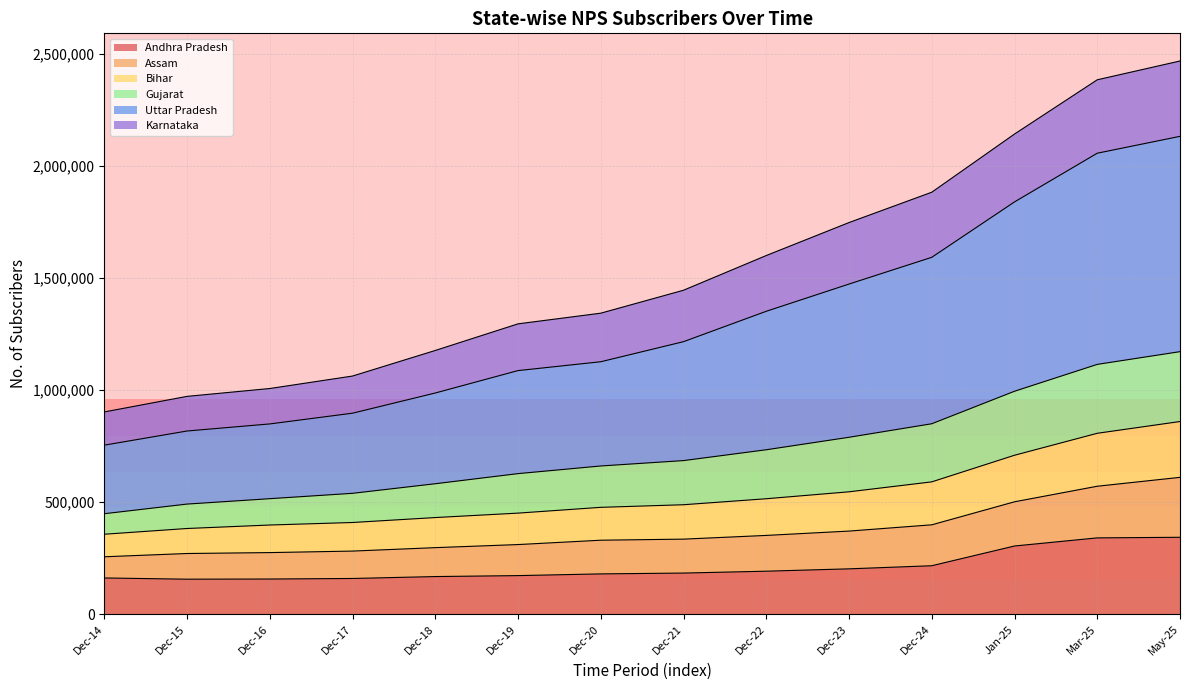

True or false: Gujarat has more than 1 points higher than both neighbors.

False